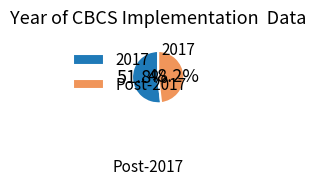

Combined, do Post-2017 and 2017 account for over 50%?

Yes